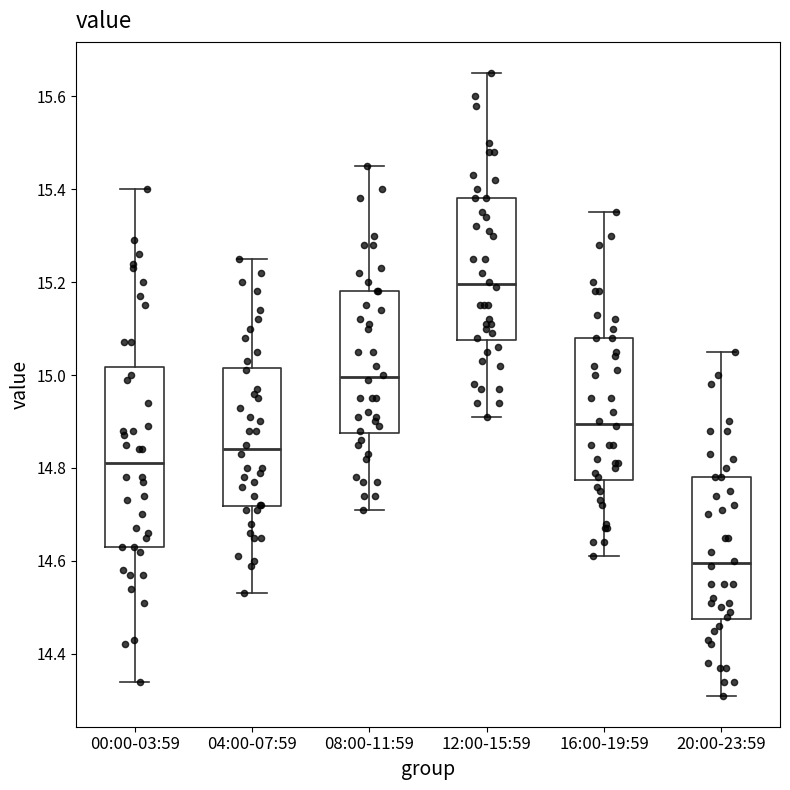

Comparing the boxes themselves (not the whiskers), which one is the tallest?

00:00-03:59